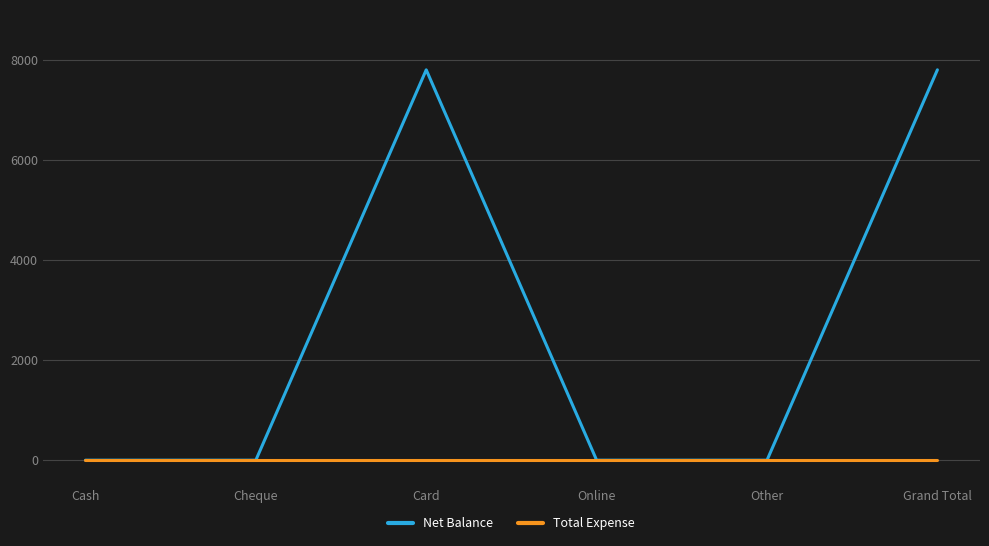

The Net Balance series shows 0 at Cash. True or false?

True